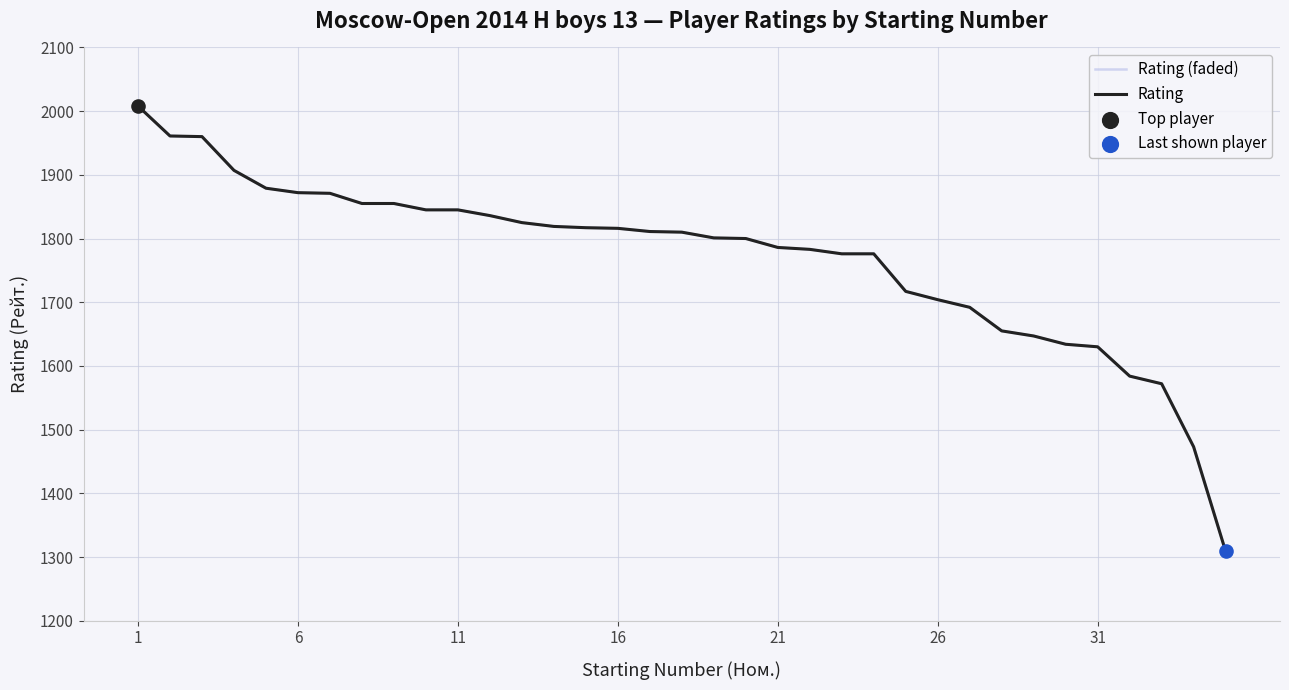

Is this an area chart (filled region under the line)?

No